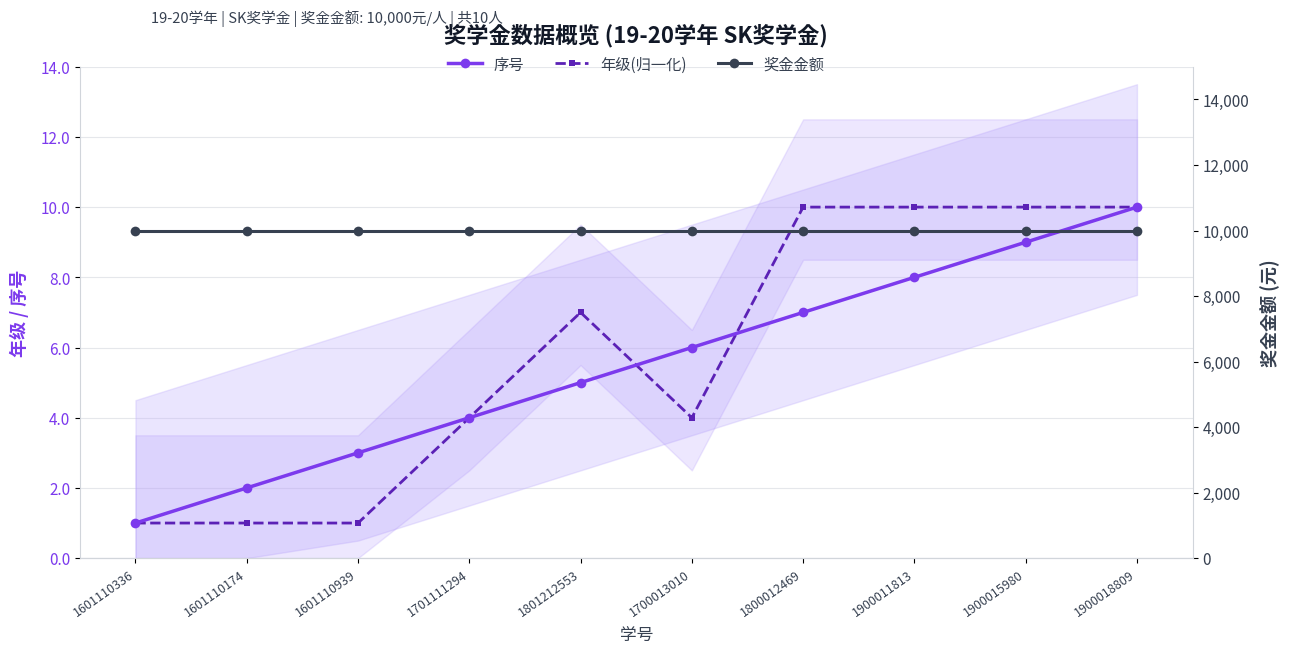

What are all the series names shown in the legend?

序号, 年级(归一化), 奖金金额